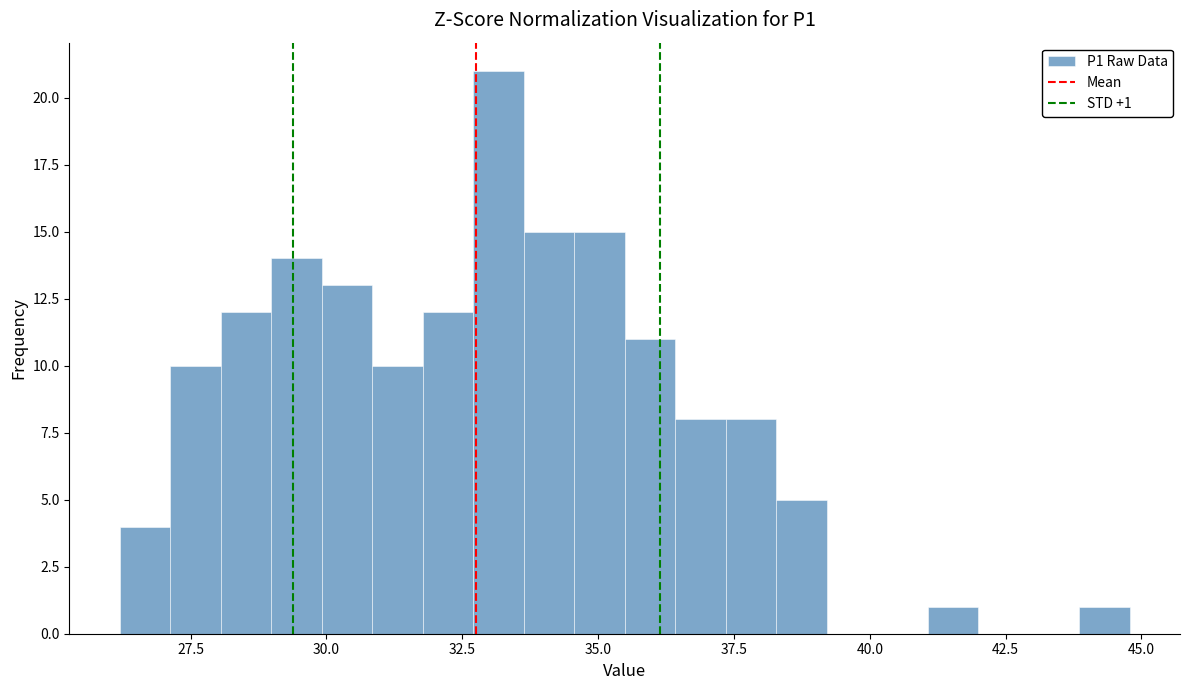

Read against the x-axis, roughly where is the centre of the tallest bar?

33.0